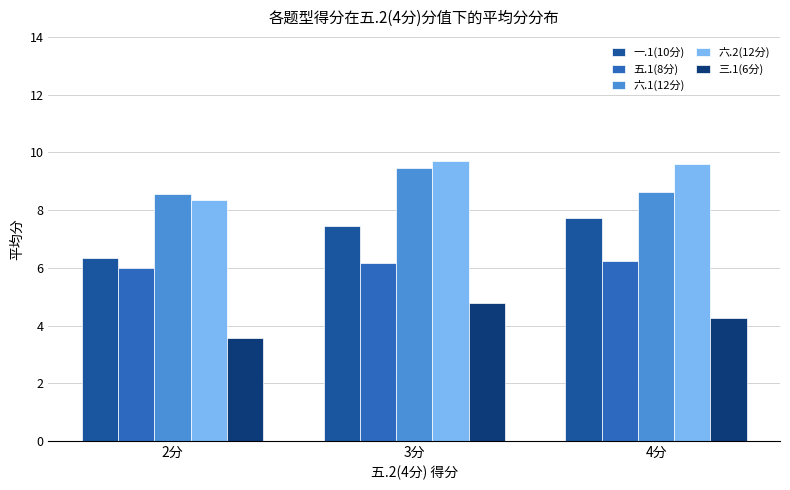

Which series has the largest total across all categories?

六.2(12分)